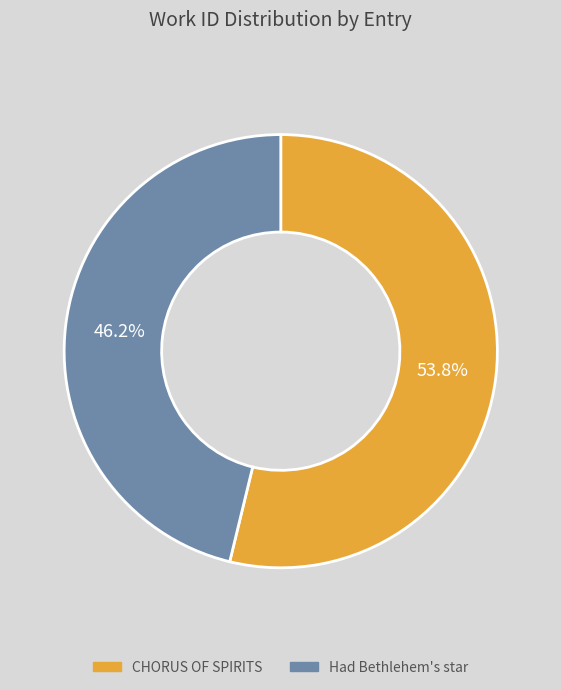

Is it true that CHORUS OF SPIRITS is 42% of the pie?

False